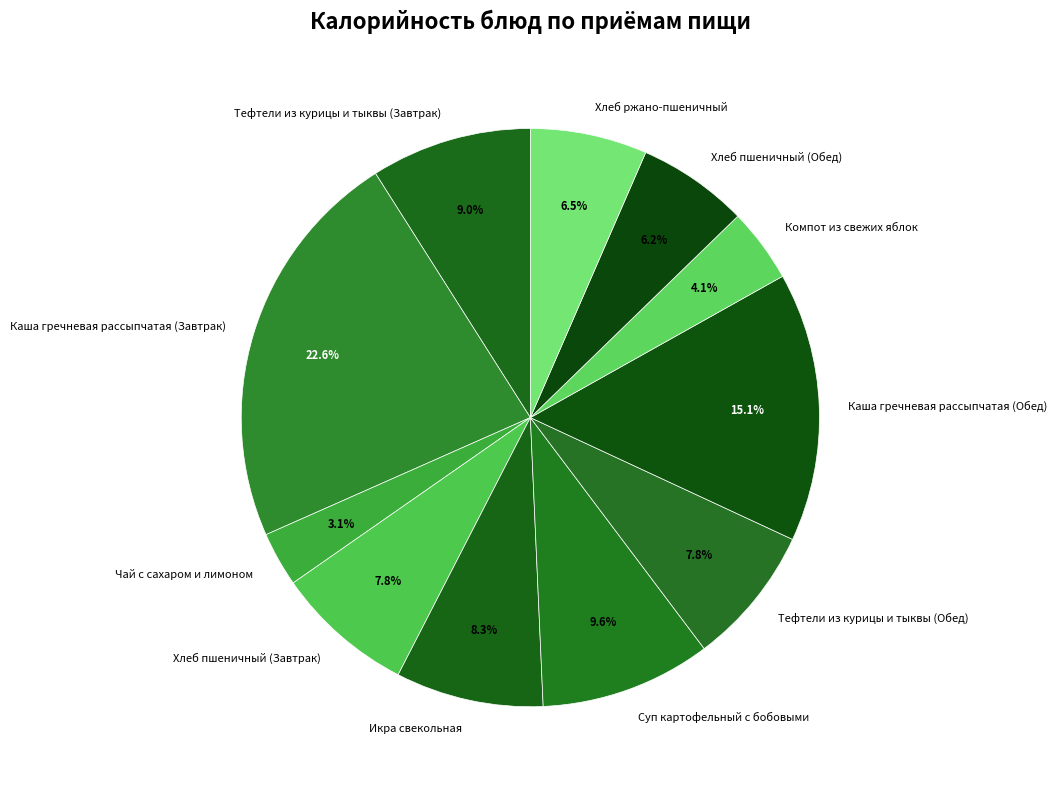

Count the number of slices in the pie.

11